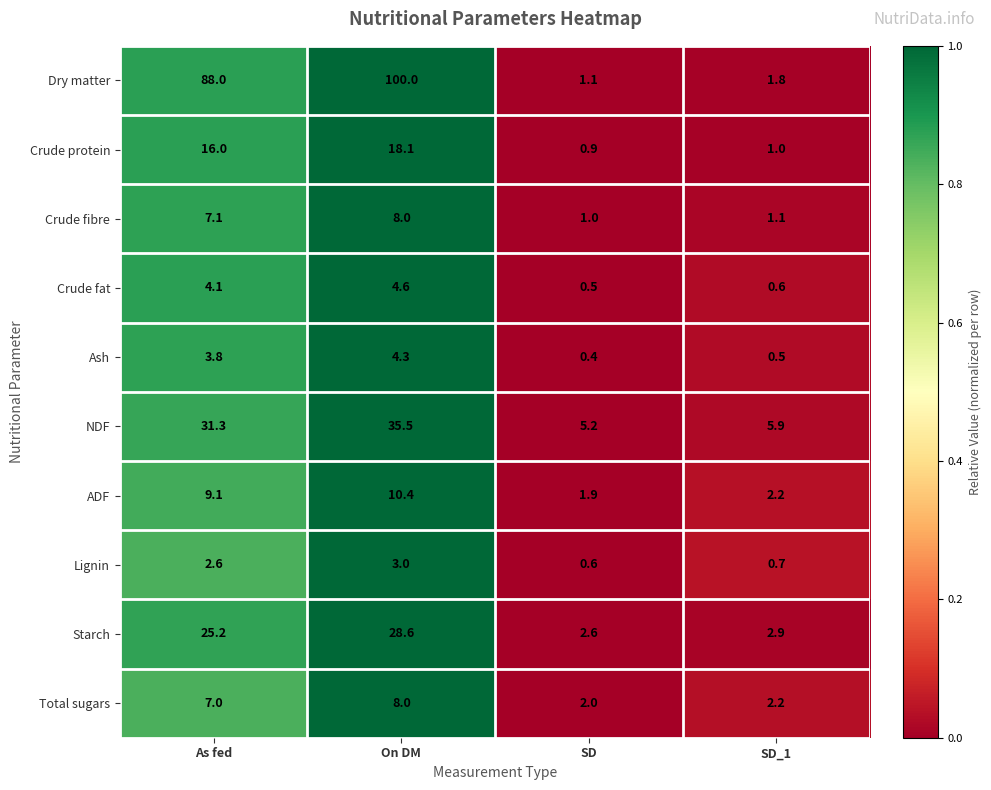

What is the highest value of the Total sugars series?

8.0